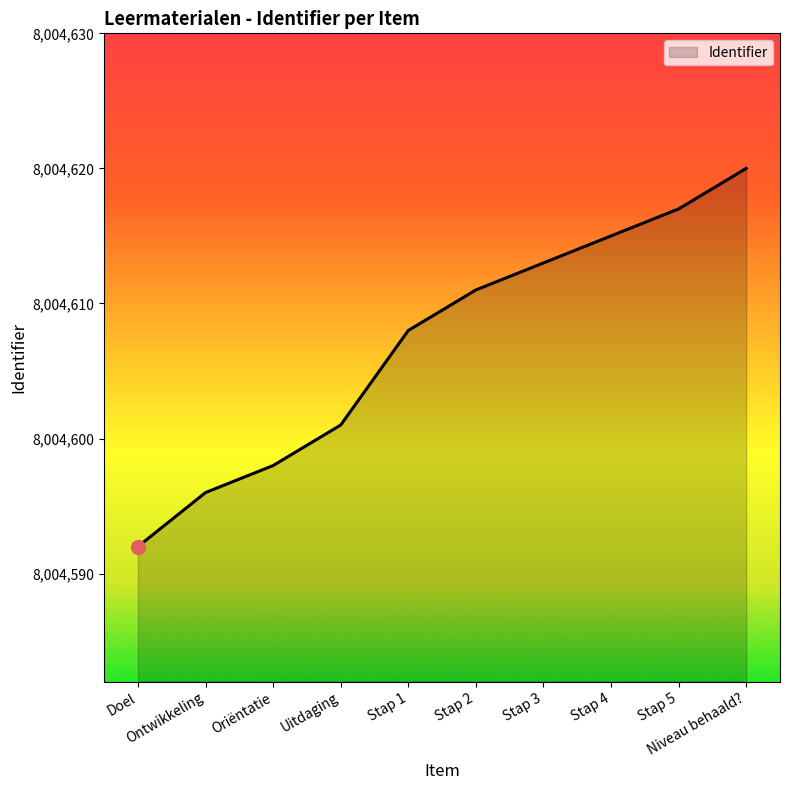

What is the change in value from Stap 2 to Stap 5?

+6